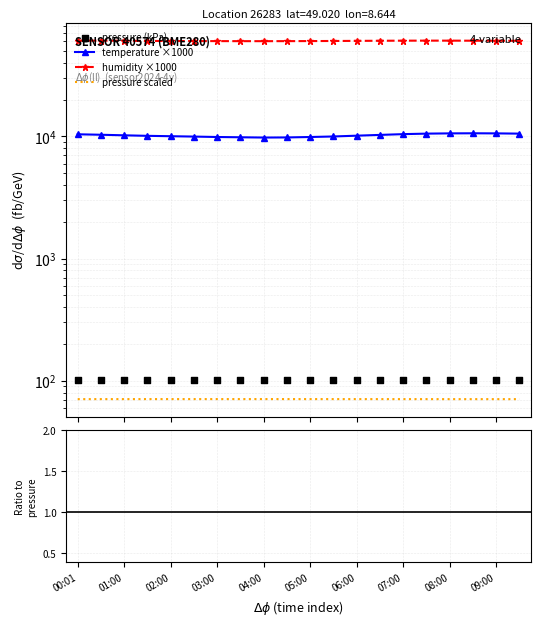

What is the total value across all series at 17?

72318.8